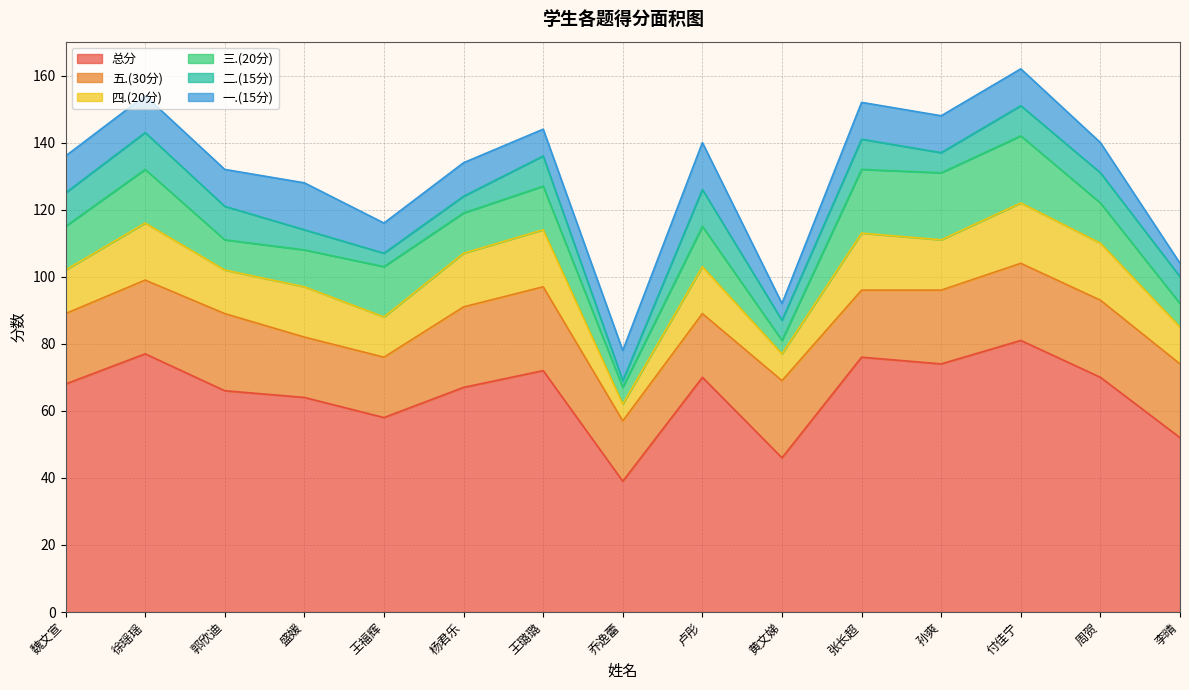

Reading left to right, extract all data points from this chart.

总分: 68	77	66	64	58	67	72	39	70	46	76	74	81	70	52
五.(30分): 21	22	23	18	18	24	25	18	19	23	20	22	23	23	22
四.(20分): 13	17	13	15	12	16	17	5	14	8	17	15	18	17	11
三.(20分): 13	16	9	11	15	12	13	5	12	4	19	20	20	12	7
二.(15分): 10	11	10	6	4	5	9	2	11	6	9	6	9	9	8
一.(15分): 11	11	11	14	9	10	8	9	14	5	11	11	11	9	4